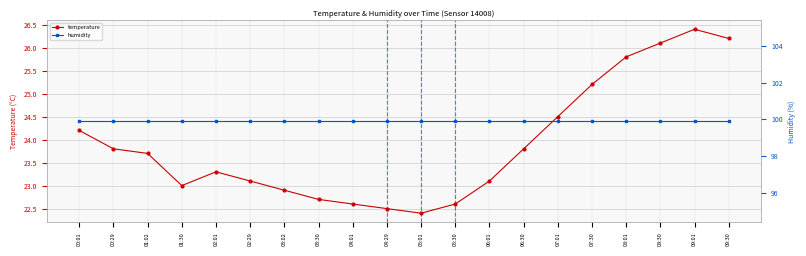

Is it true that temperature equals 42.7 at 00:29?

False